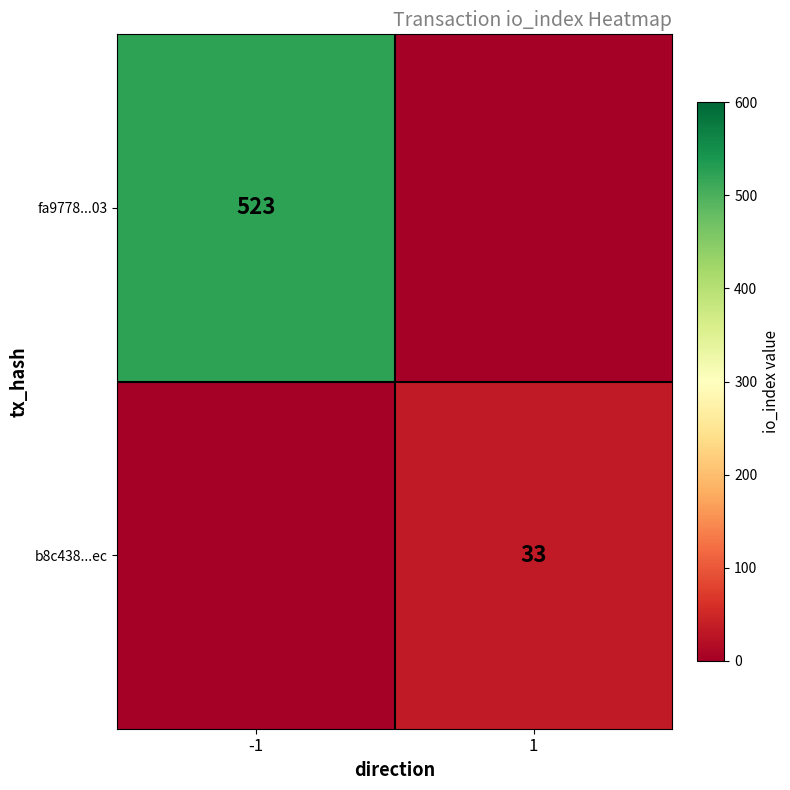

The value of b8c438...ec at 1 is 33. True or false?

True